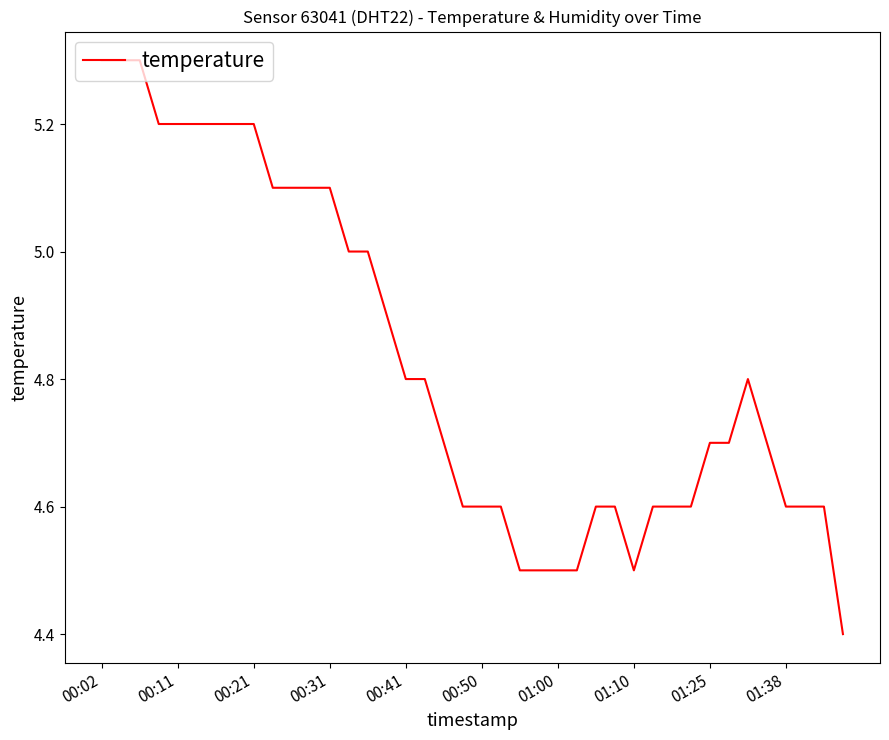

What is the difference between the maximum and minimum values?

0.9